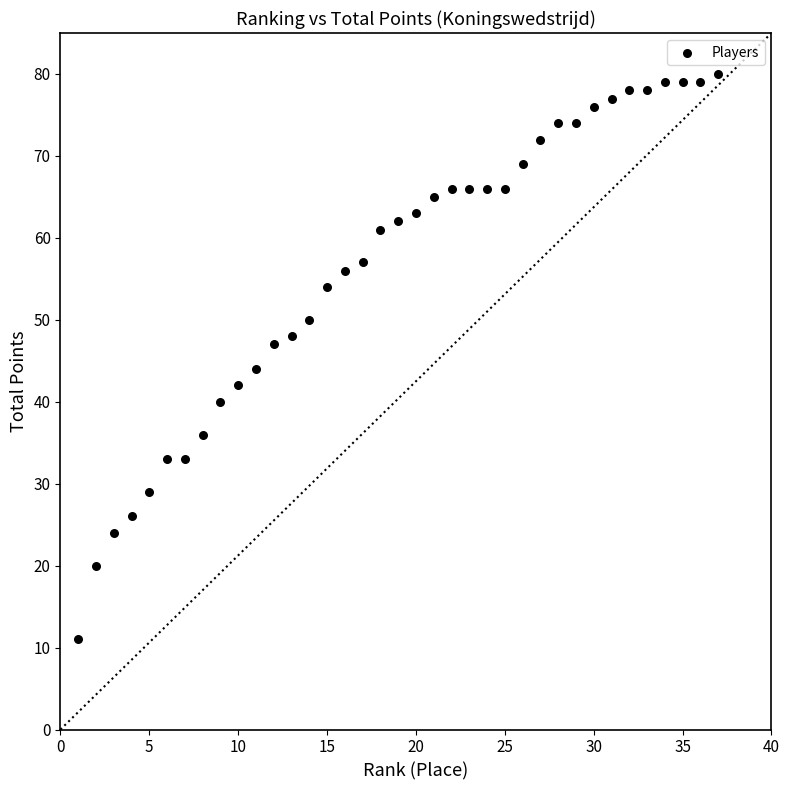

What is the range of Y values (max minus min)?

69